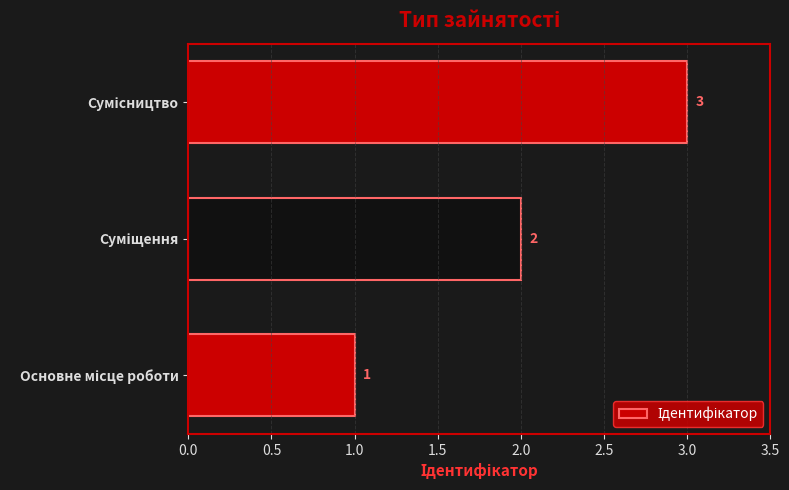

What is the maximum value shown in the chart?

3